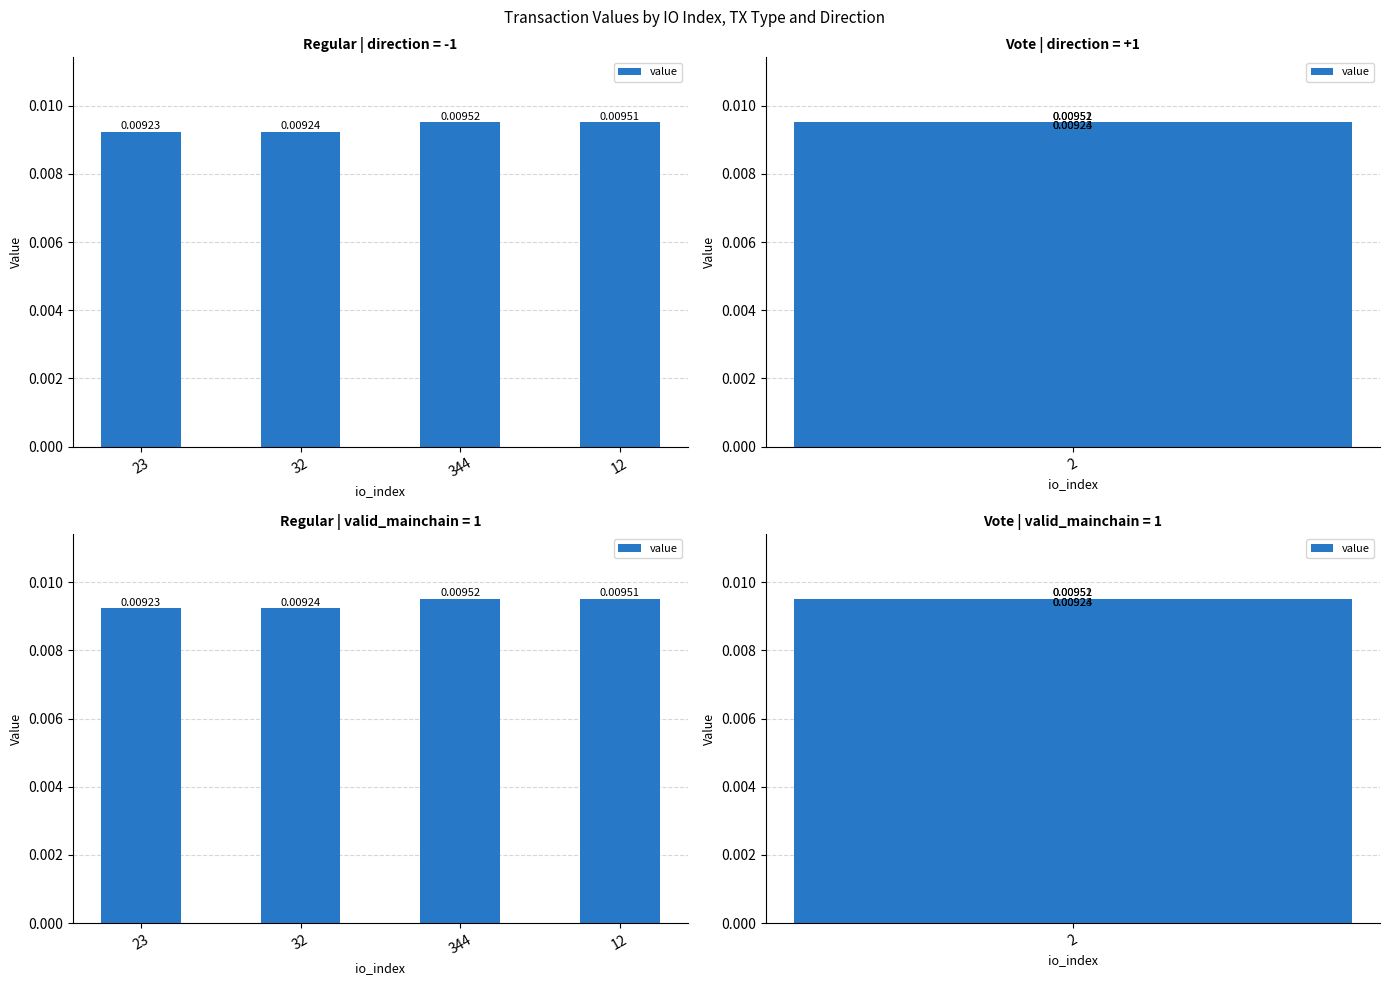

What is the label of the 2nd bar from the left?

32